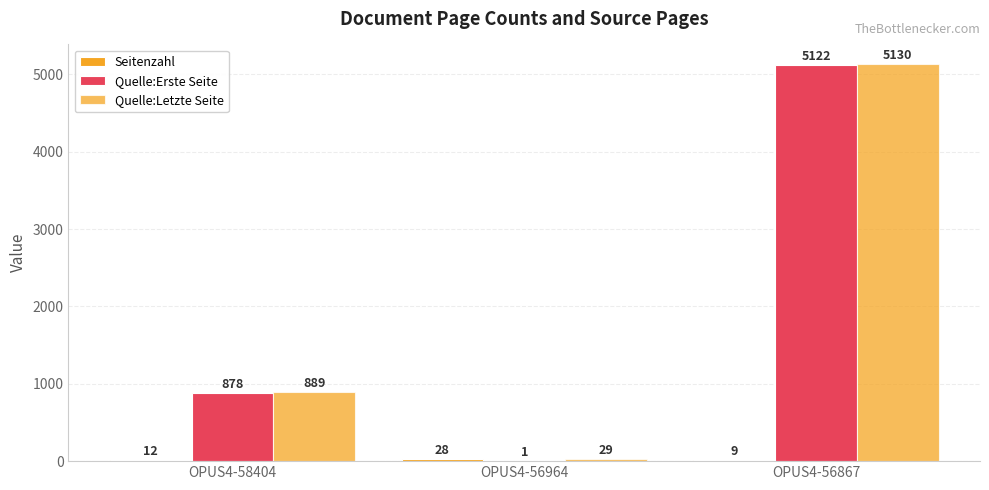

How many distinct data groups are displayed?

3